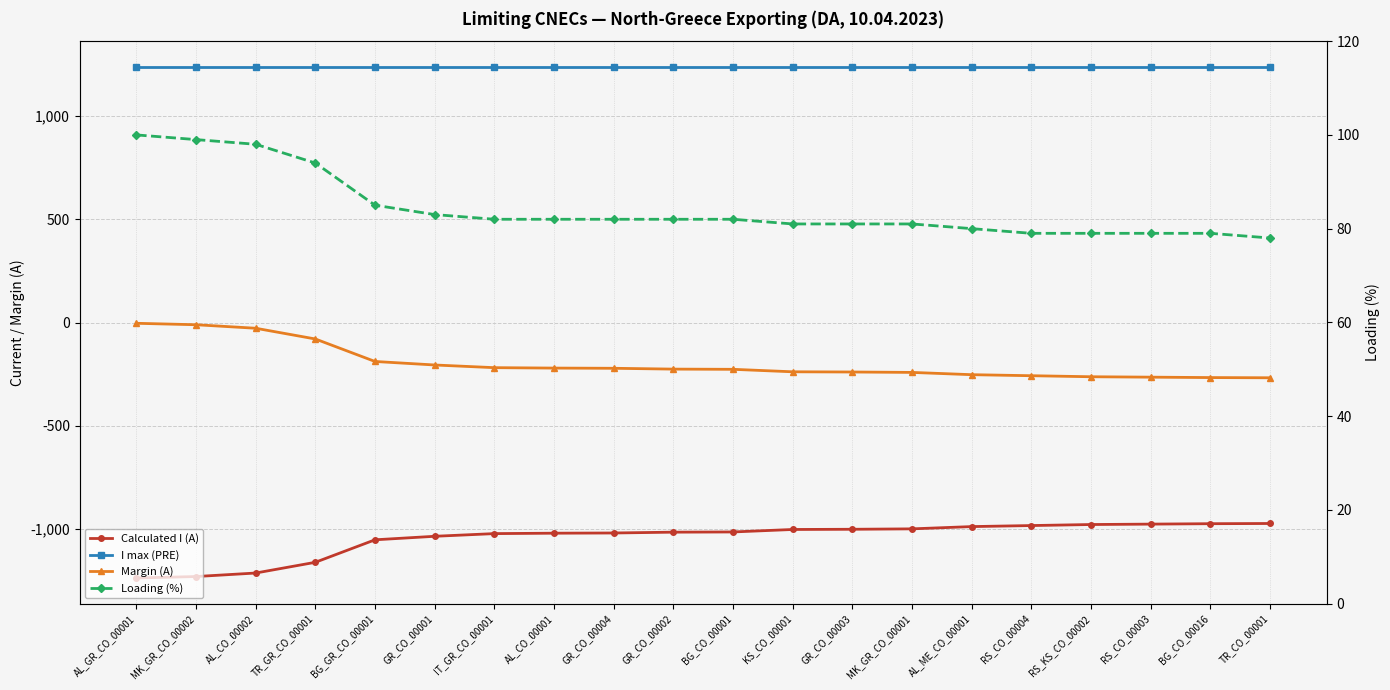

How many data points does each series have?

20